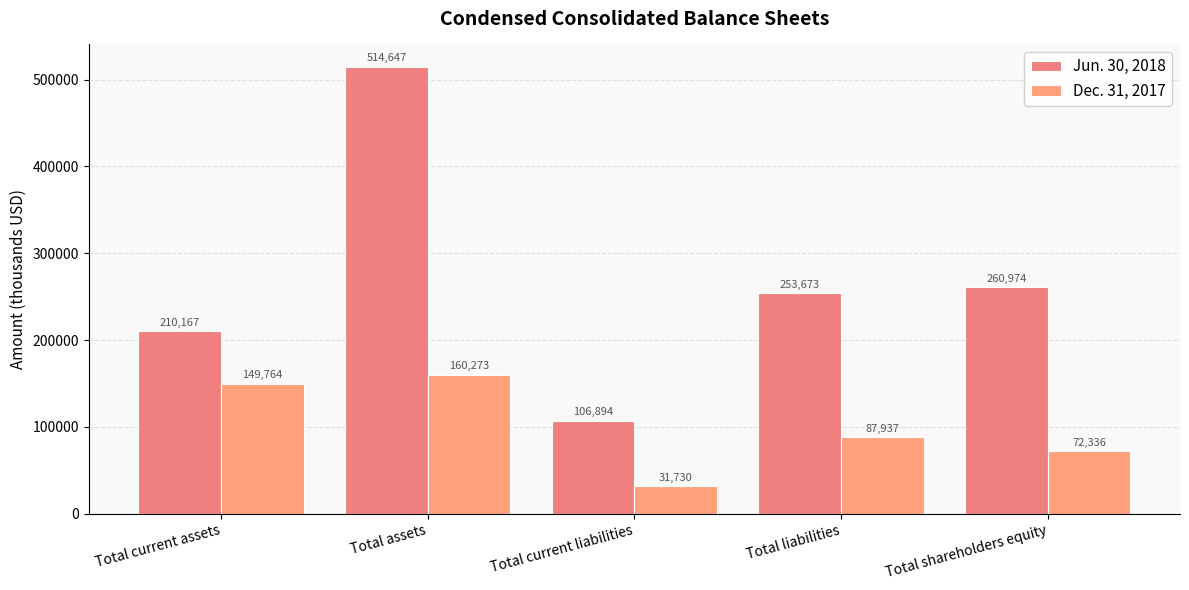

What is the difference between the maximum and second lowest values in the Jun. 30, 2018 series?

304480